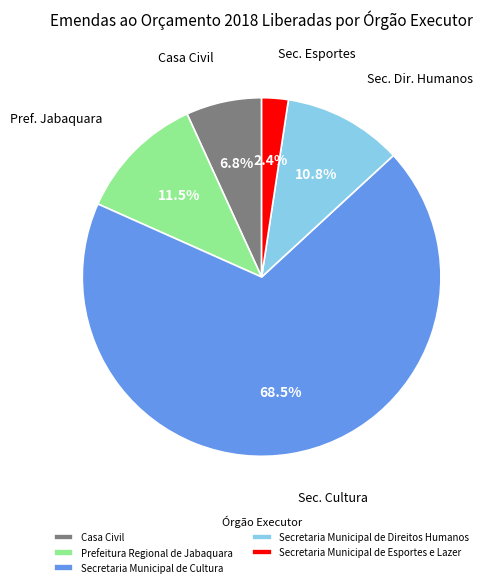

To the nearest percent, what is the average slice percentage?

20%